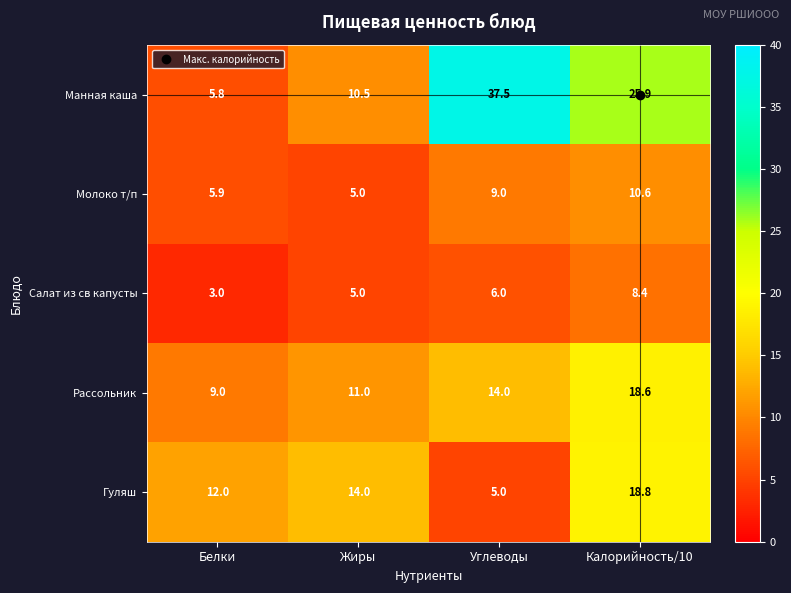

How many distinct data groups are displayed?

5